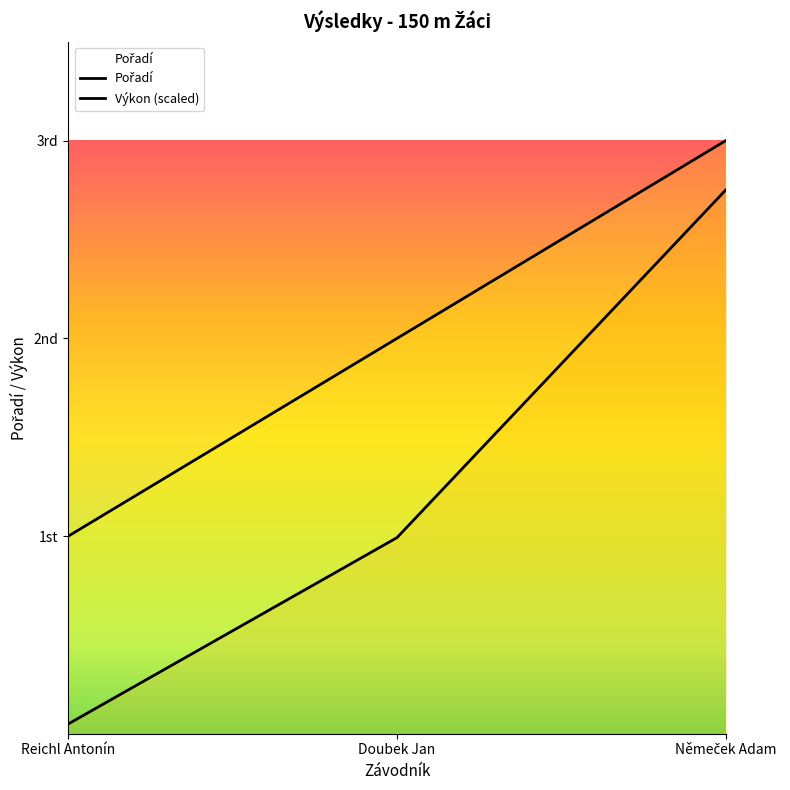

Which series has the widest spread of values?

Výkon (scaled)